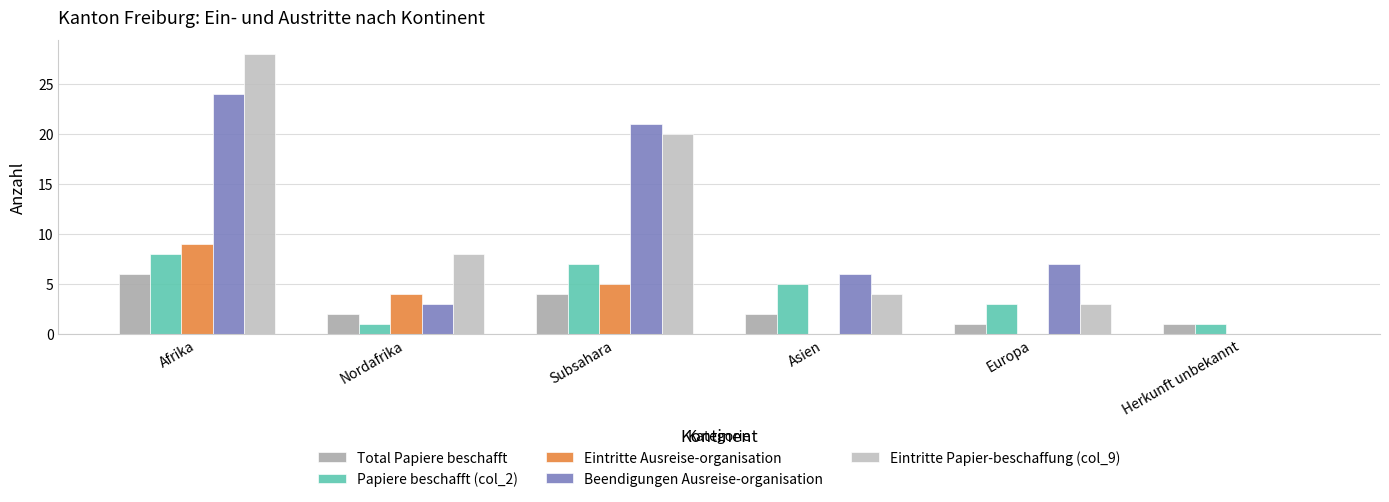

Is the value of Papiere beschafft (col_2) at Asien greater than the value of Eintritte Ausreise-organisation at Asien?

Yes